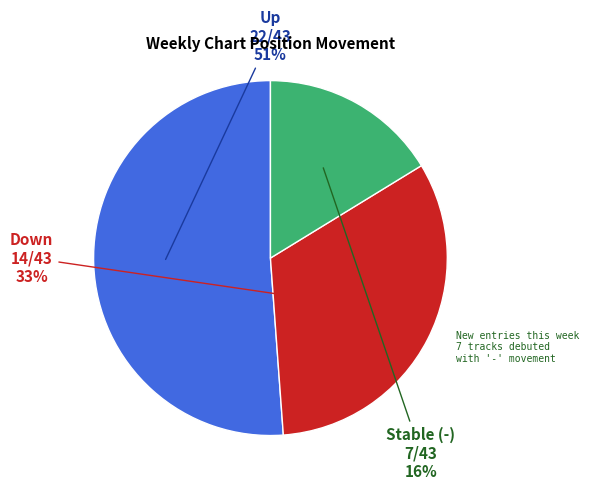

To the nearest percent, what is the average slice percentage?

33%